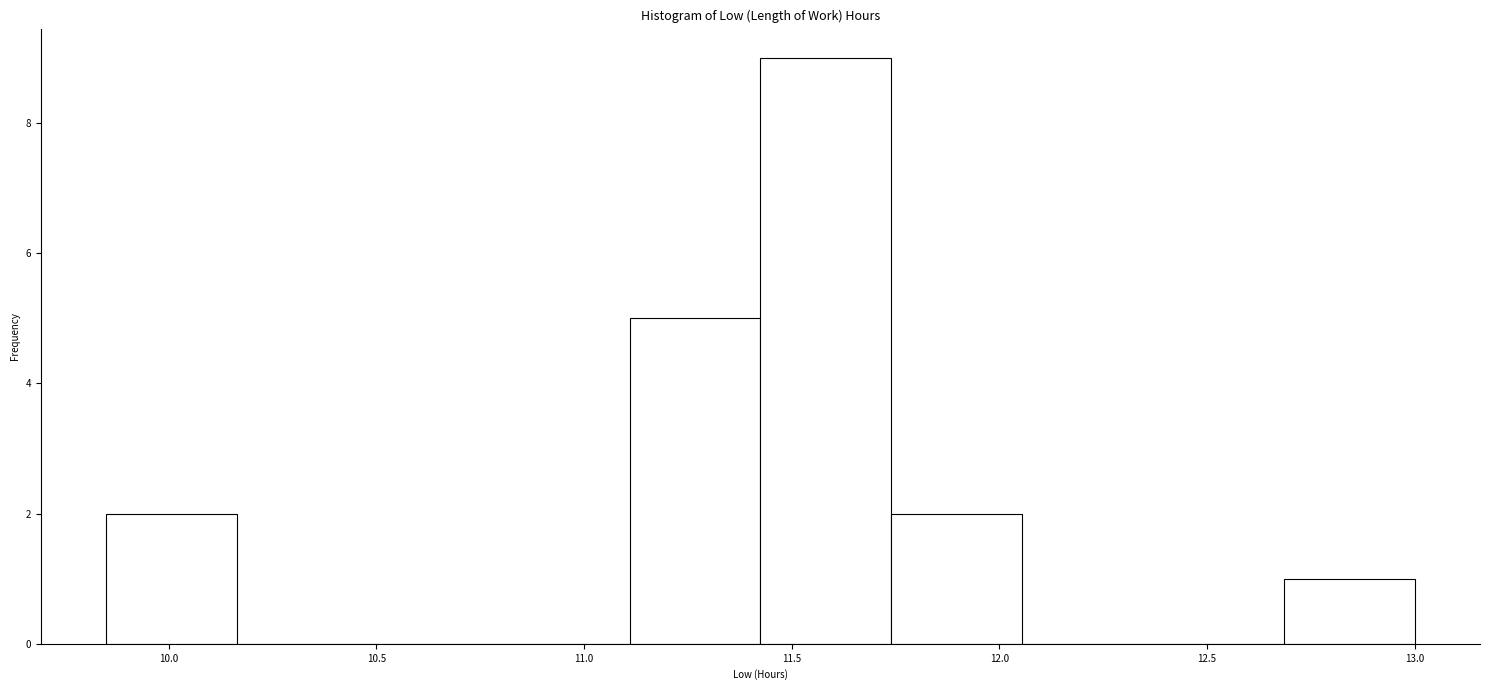

Reading left to right, transcribe this chart: for each bar, give the range it covers on the x-axis and its height. Neither the bar edges nor the heights are printed on the chart, so give them approximately, as read against the axes.

9.850 to 10.165: 2
10.165 to 10.480: 0
10.480 to 10.795: 0
10.795 to 11.110: 0
11.110 to 11.425: 5
11.425 to 11.740: 9
11.740 to 12.055: 2
12.055 to 12.370: 0
12.370 to 12.685: 0
12.685 to 13.000: 1